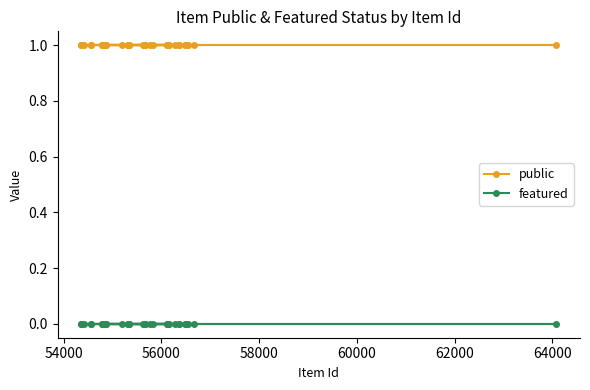

What is the minimum value for public?

1